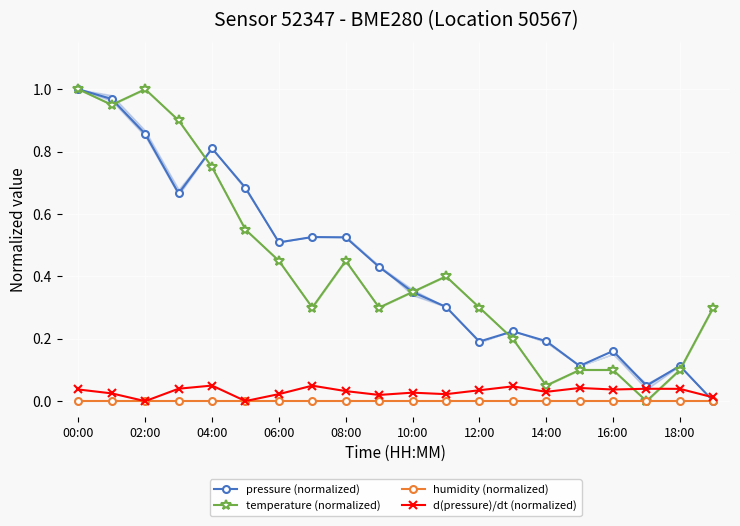

How many categories are shown in the chart?

20